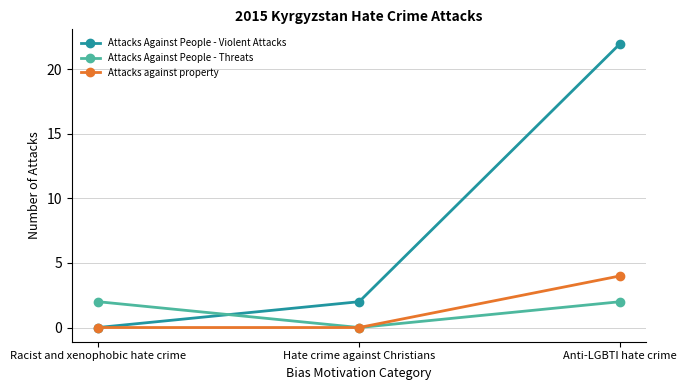

Rank the series by their maximum value, from lowest to highest.

Attacks Against People - Threats, Attacks against property, Attacks Against People - Violent Attacks